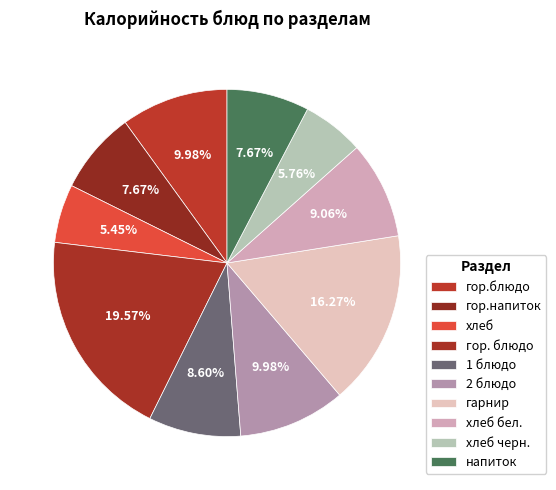

How many slices are in this pie chart?

10